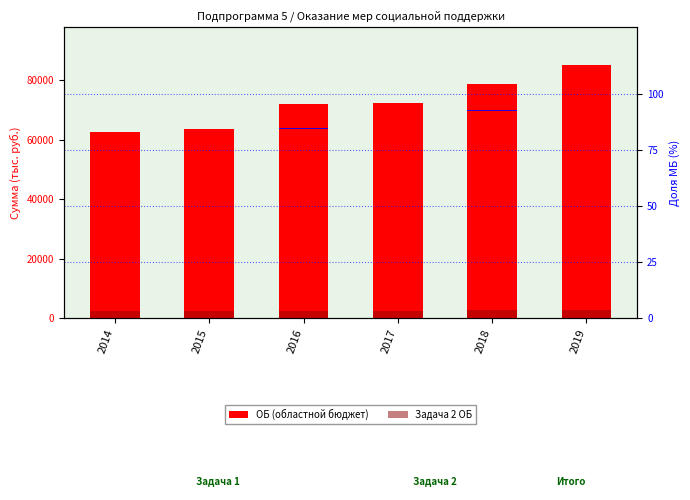

How many series are shown in this chart?

3